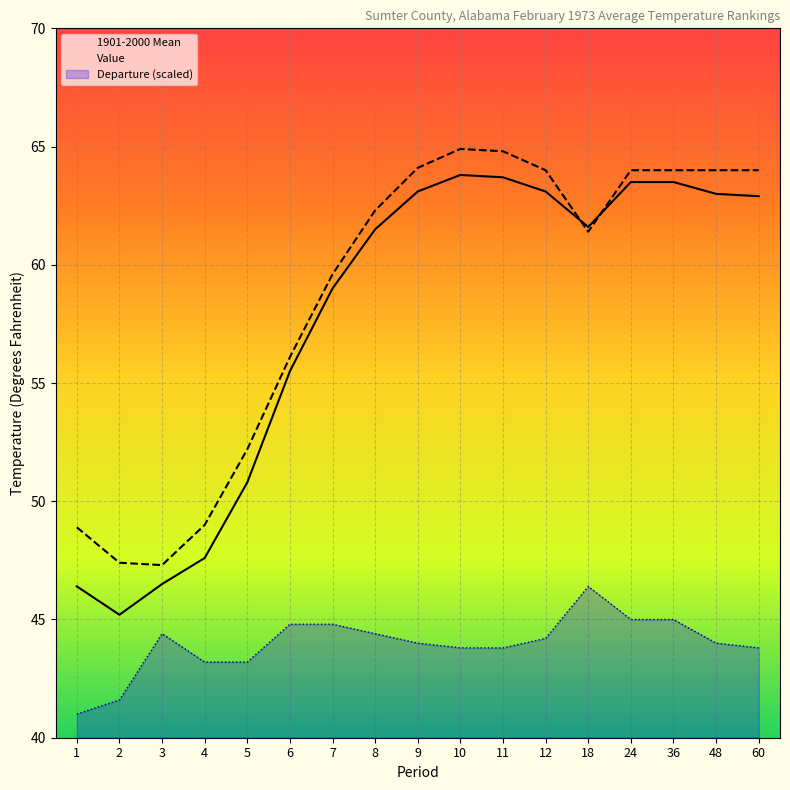

How many times do 1901-2000 Mean and Value cross each other?

2